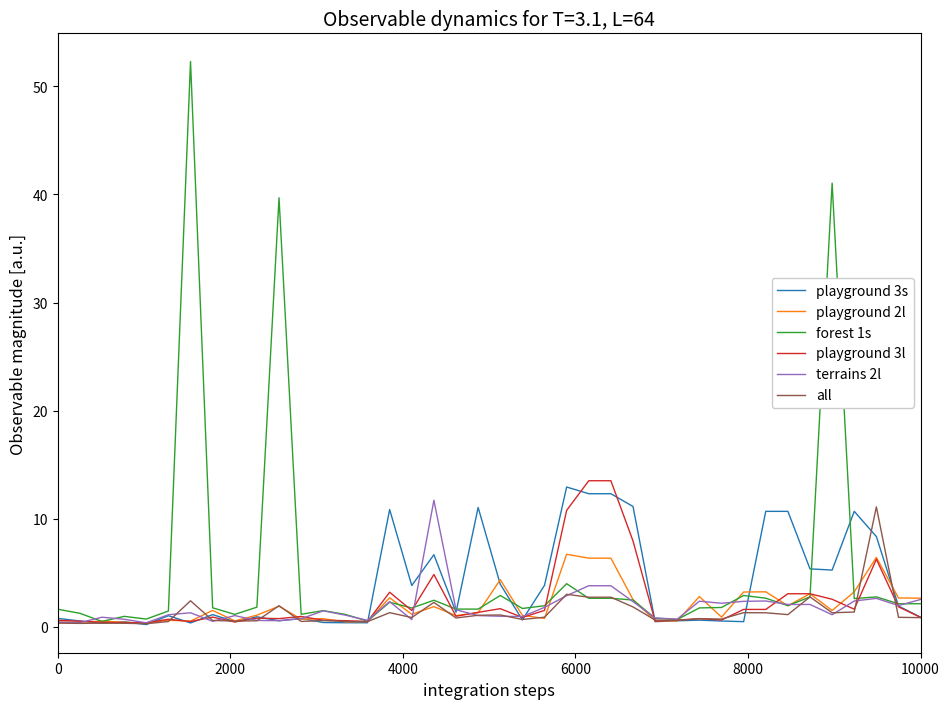

What is the maximum value for playground 3s?

12.9